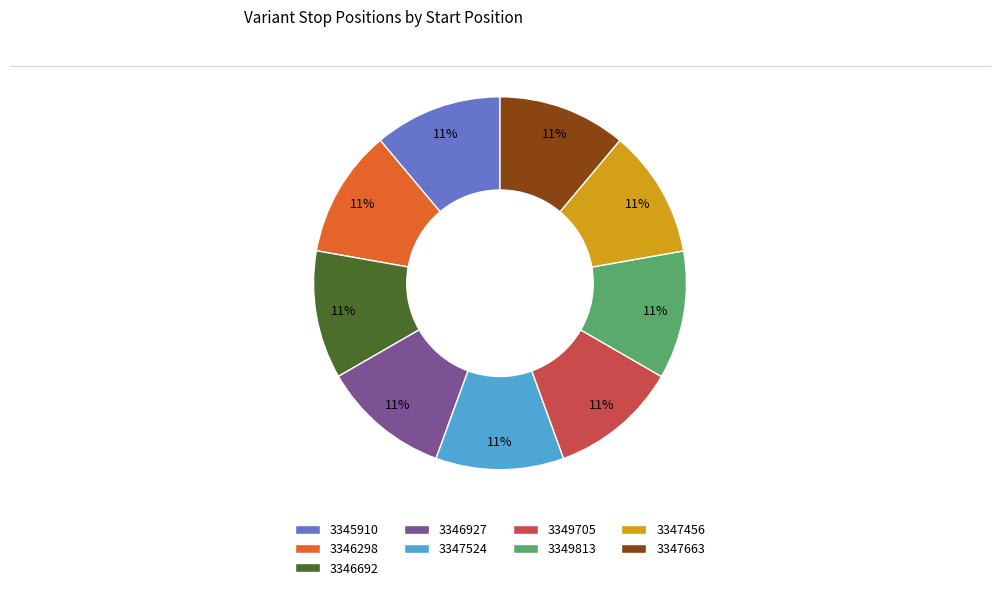

The 3346298 slice represents 11% of the pie. True or false?

True